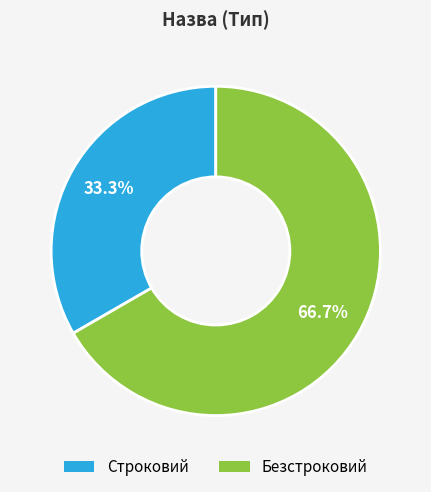

Does Безстроковий account for over 50% of the chart?

Yes